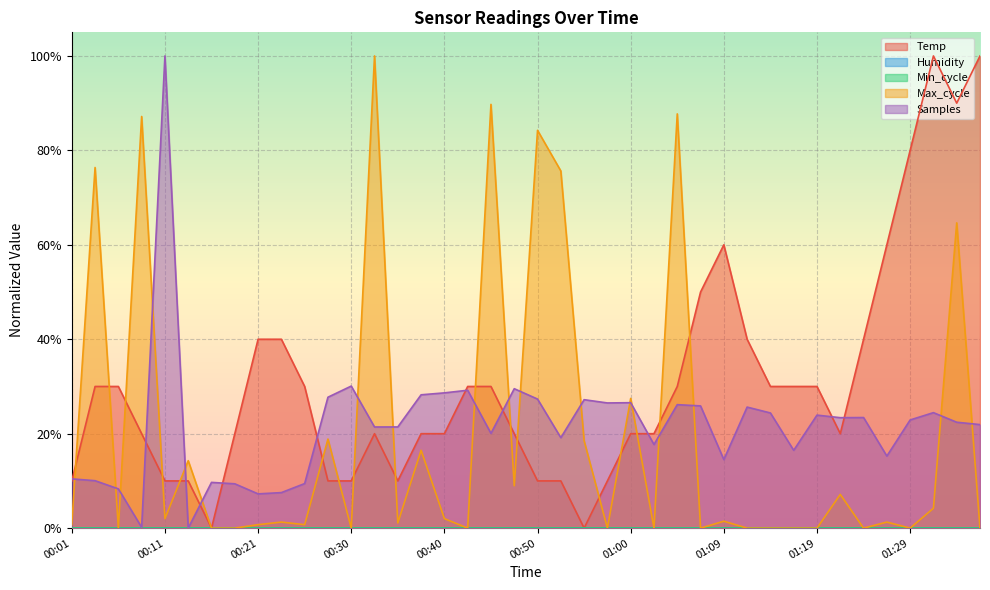

What is the sum of all Max_cycle values?

7.9